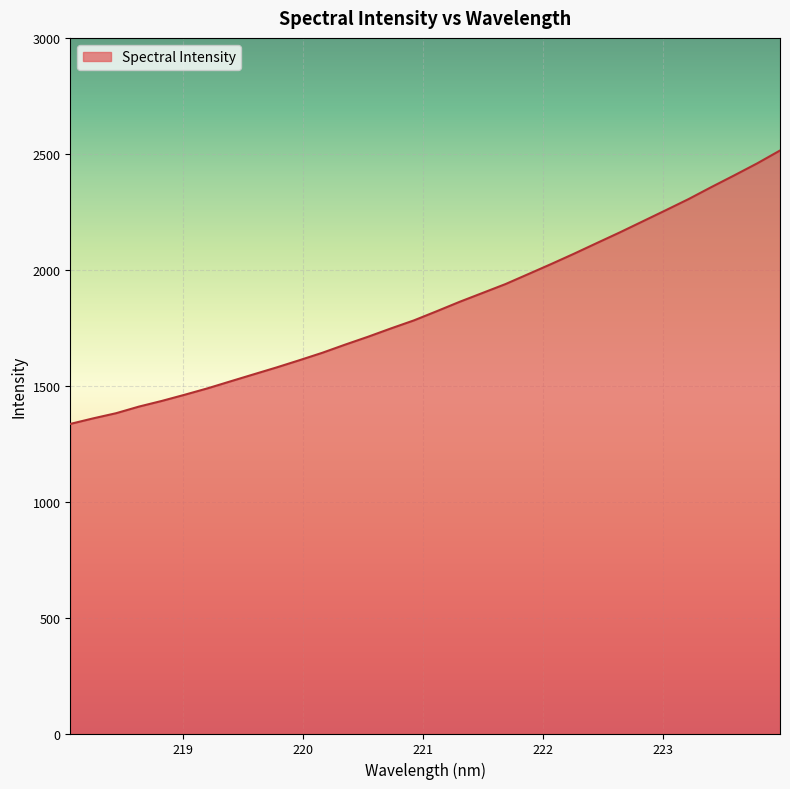

What is the difference between the maximum and minimum values?

1179.1